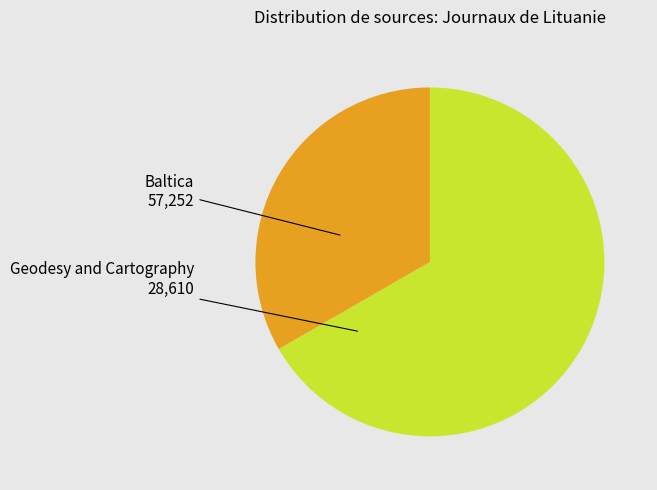

Does any single category account for the majority?

Yes